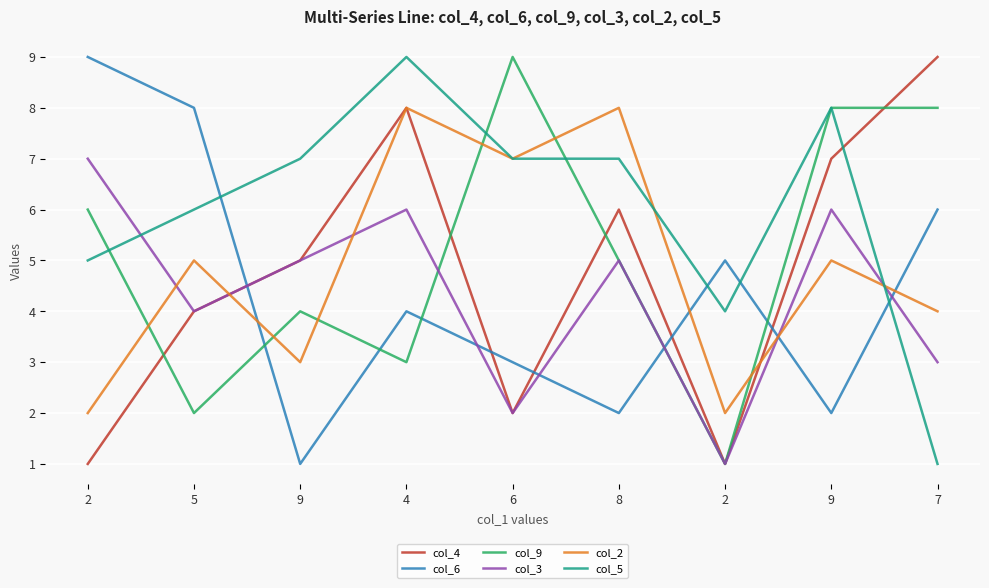

What value does the col_2 series have at 2?

2